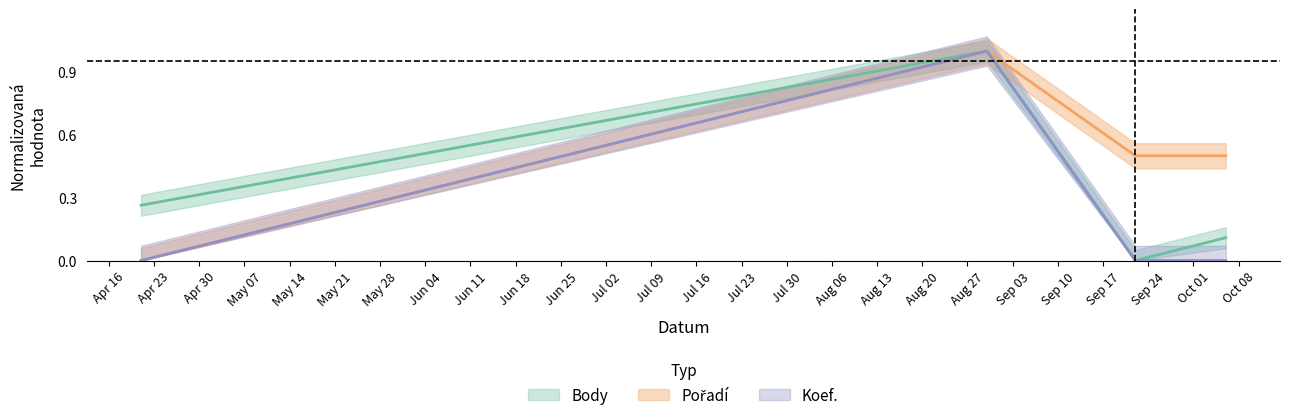

Which label corresponds to the smallest value in the chart?

2018-09-22